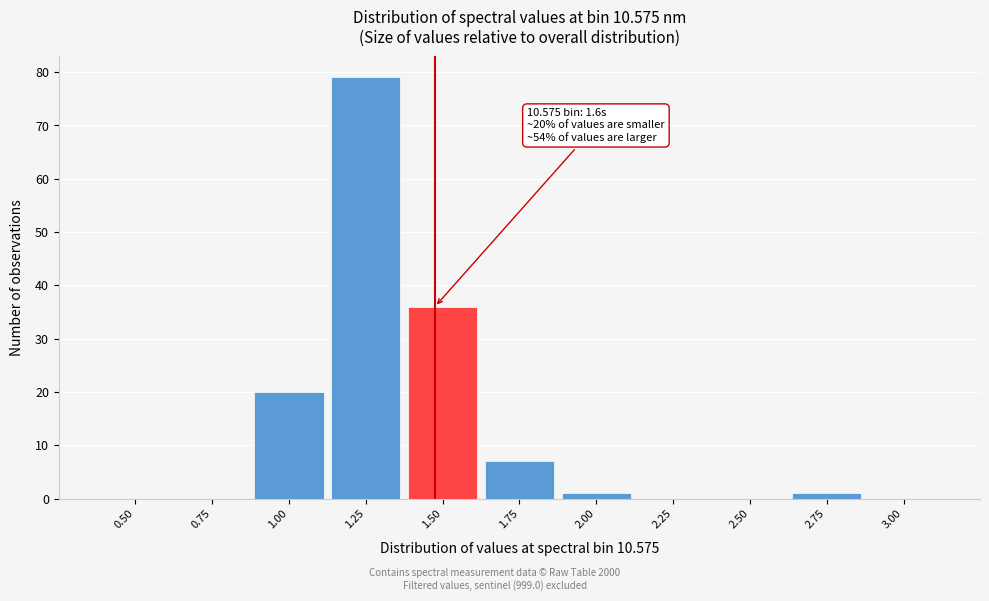

Reading left to right, transcribe all the data shown in this chart.

0.50=0	0.75=0	1.00=20	1.25=79	1.50=36	1.75=7	2.00=1	2.25=0	2.50=0	2.75=1	3.00=0